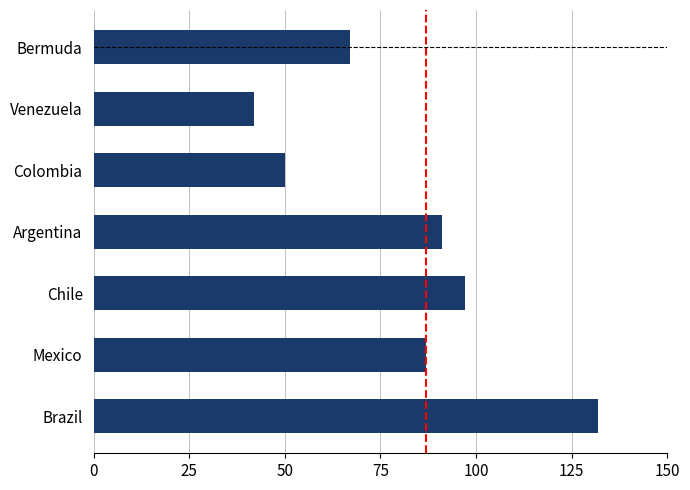

Rank the categories by value from highest to lowest.

Brazil, Chile, Argentina, Mexico, Bermuda, Colombia, Venezuela